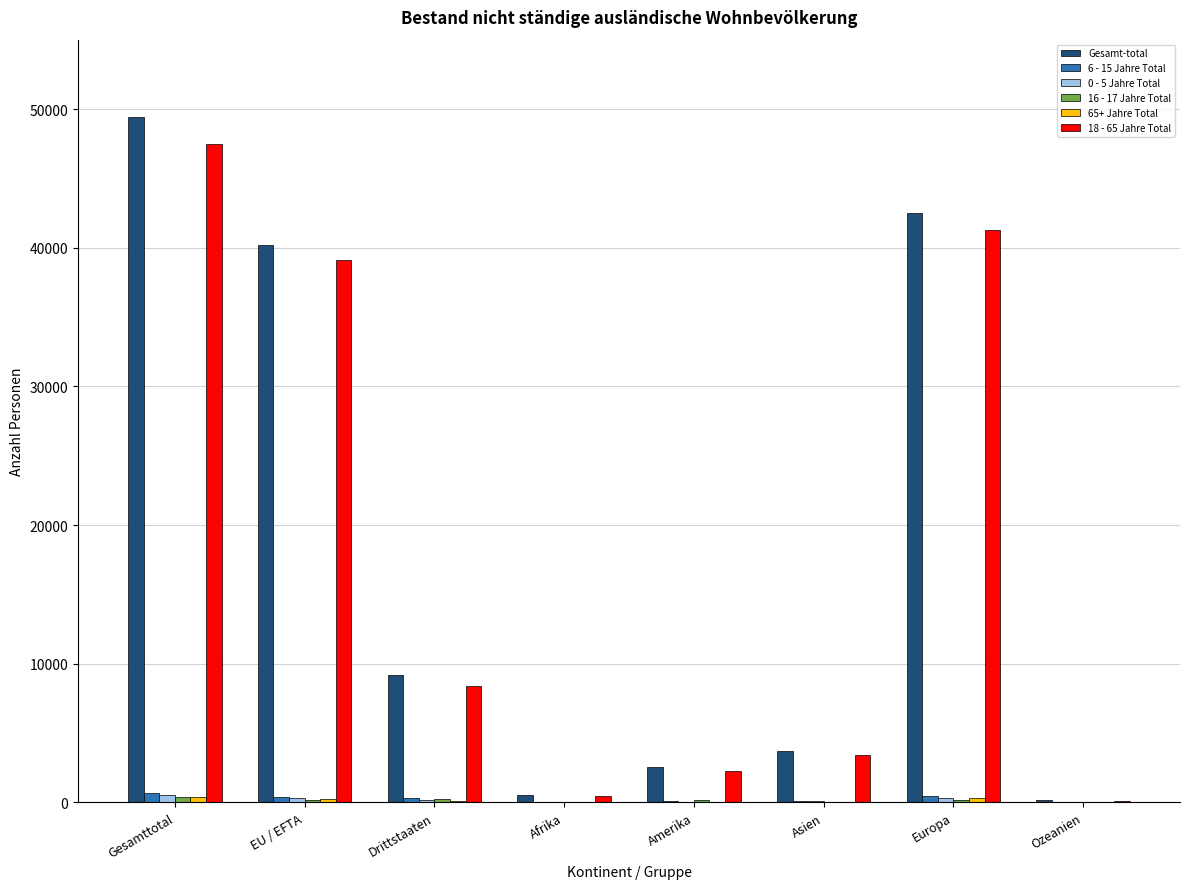

What is the sum of the 18 - 65 Jahre Total values at Ozeanien and Afrika?

613